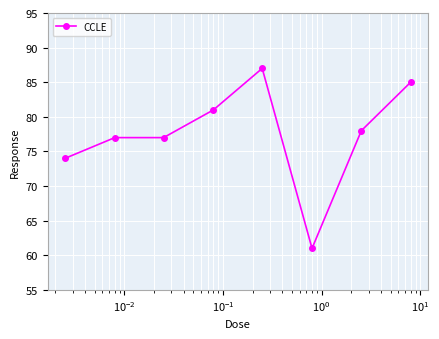

What is the minimum value shown in the chart?

61